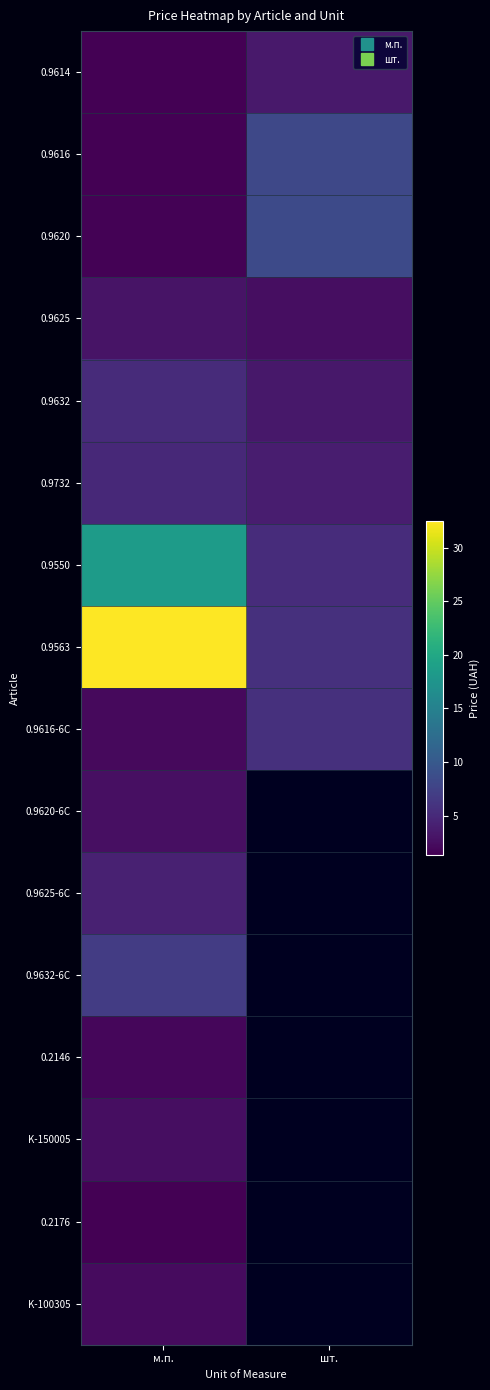

How many data points in 0.9616 are above 8?

1